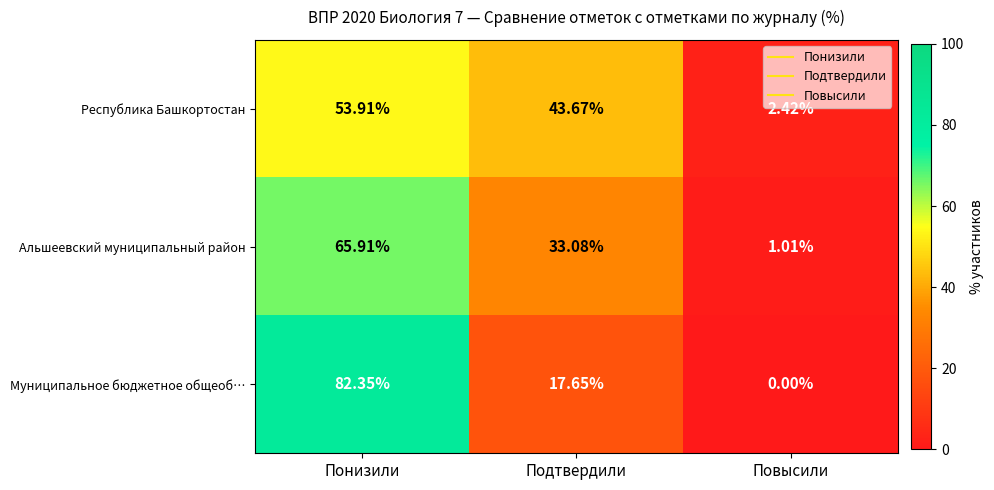

Is the value of Альшеевский муниципальный район at Подтвердили greater than the value of Муниципальное бюджетное общеоб… at Подтвердили?

Yes